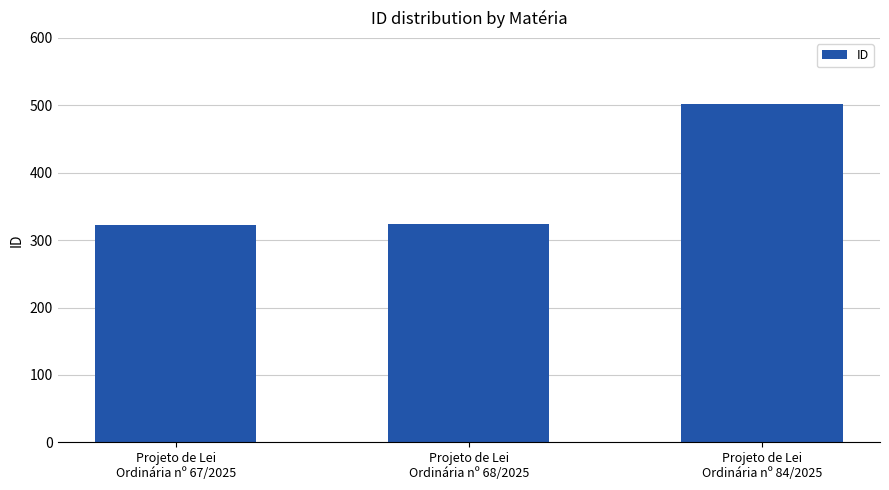

How many bars are there in total?

3